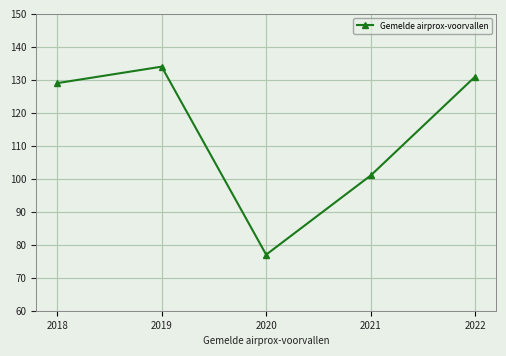

Reading left to right, transcribe all the data shown in this chart.

129	134	77	101	131